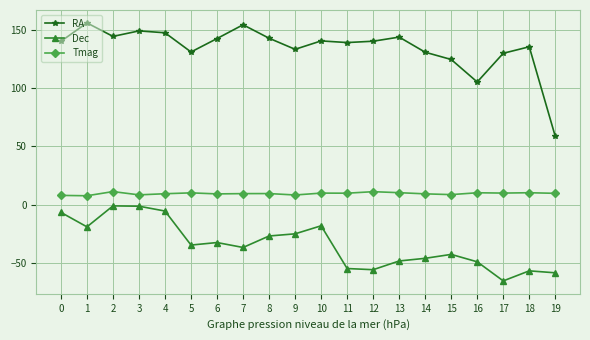

Does the chart display data point markers on the line(s)?

Yes